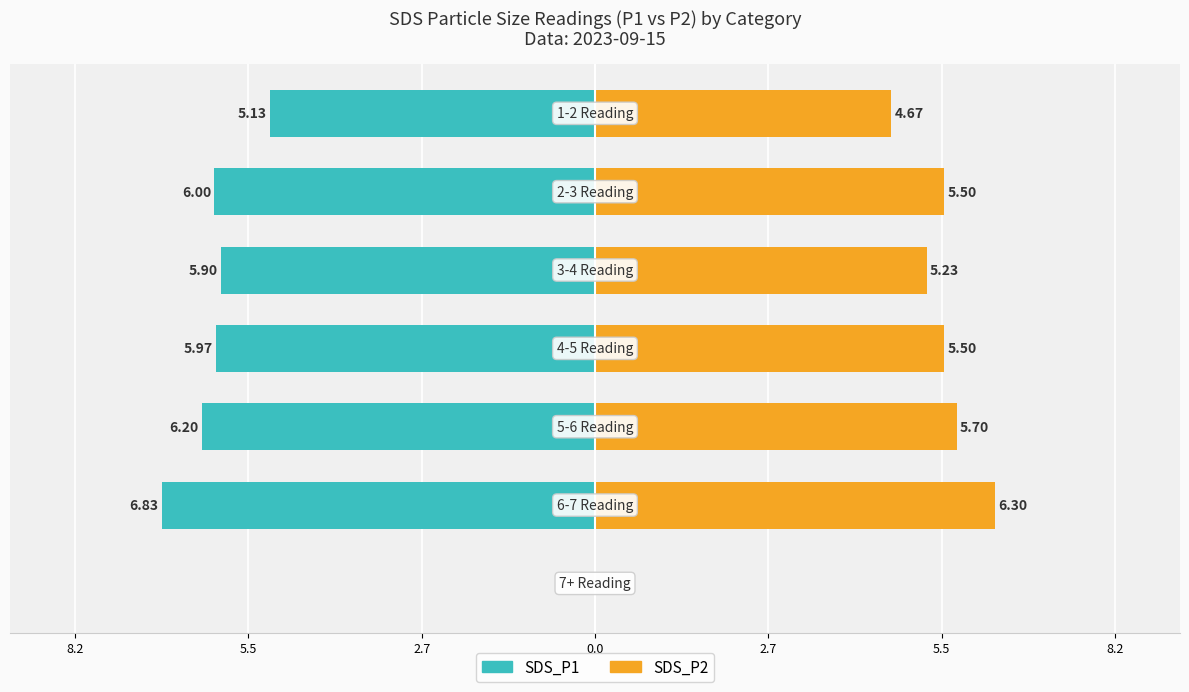

How many bars are there in each group?

2